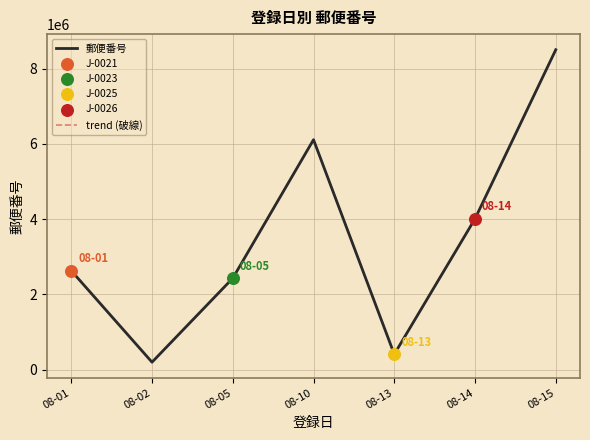

At how many categories does at least one series exceed 4081129?

2